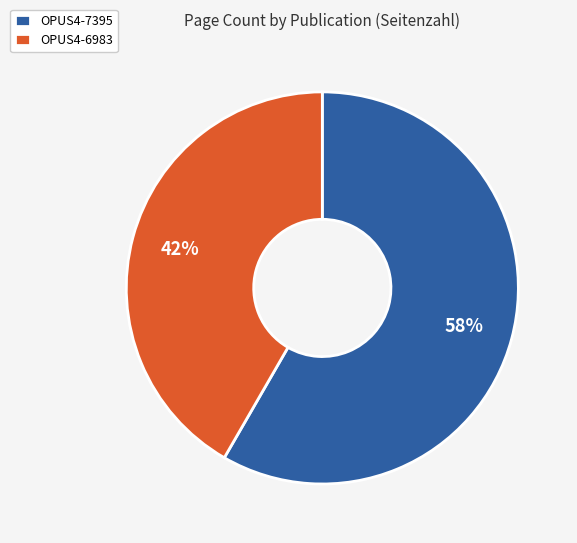

Is the sum of OPUS4-6983 and OPUS4-7395 greater than half?

Yes